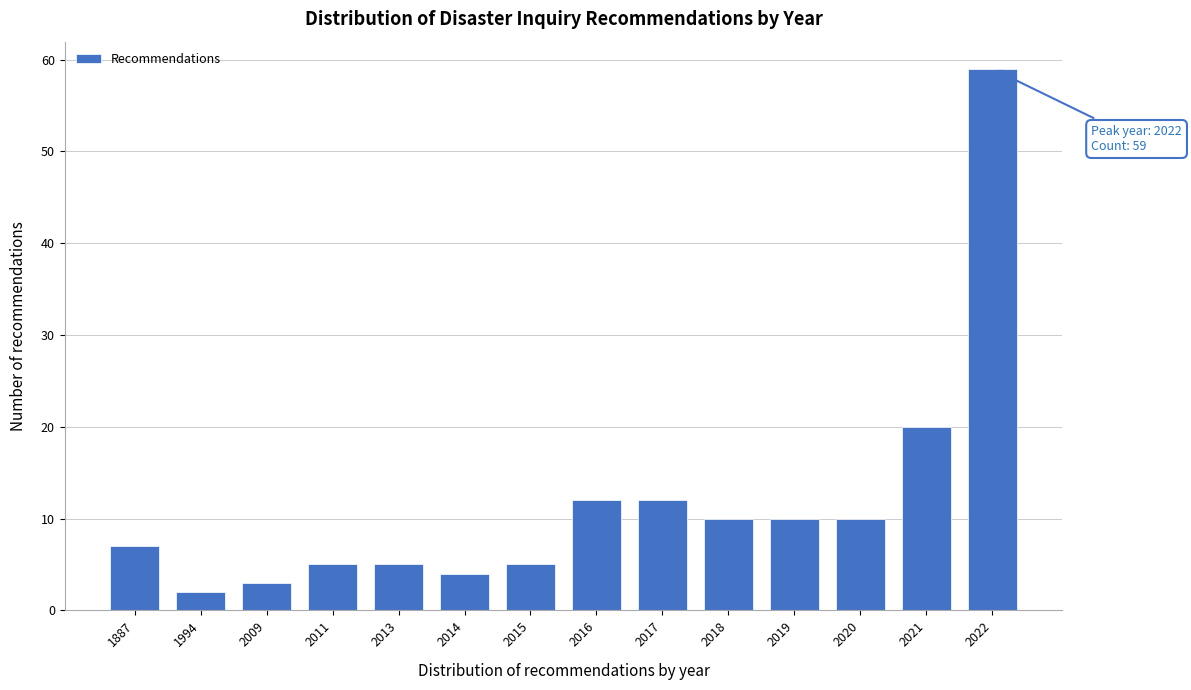

Reading left to right, transcribe all the data shown in this chart.

7	2	3	5	5	4	5	12	12	10	10	10	20	59